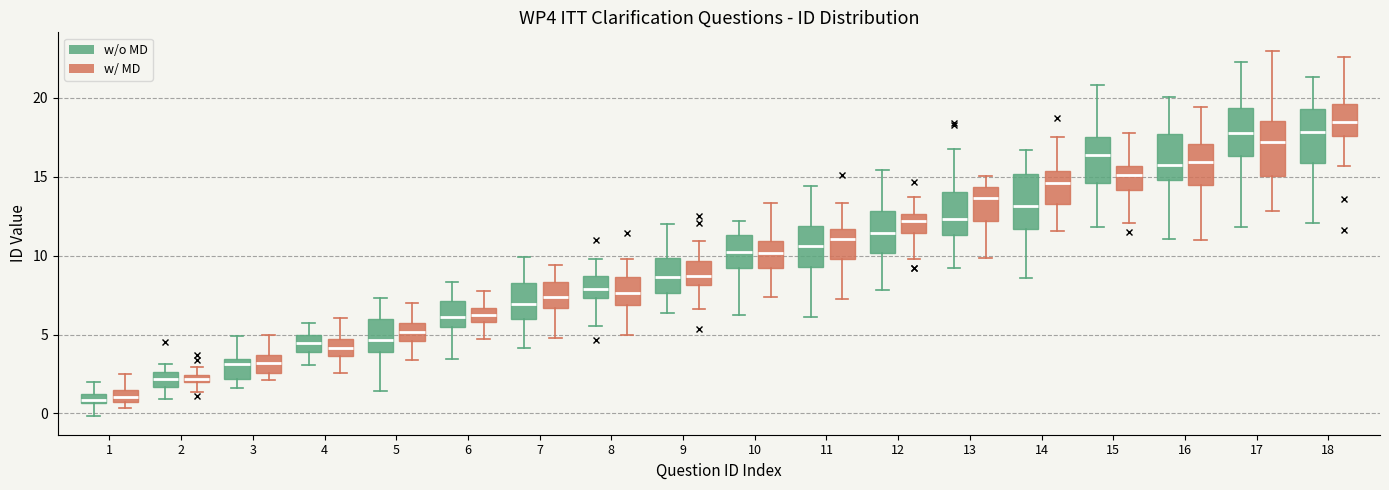

Which box's median line is the highest?

18 (w/ MD)